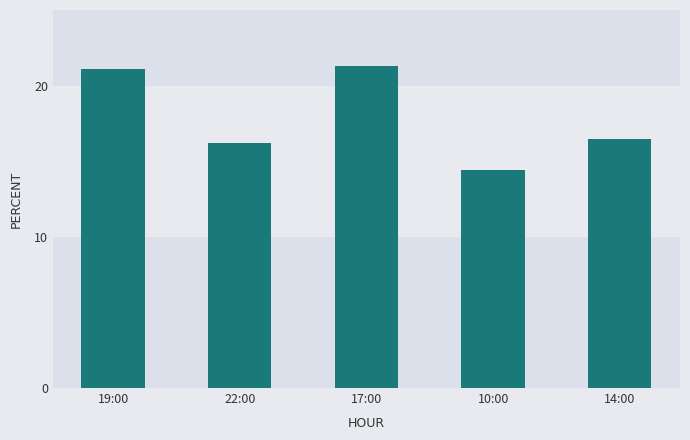

What is the difference between the maximum and second lowest values?

5.1